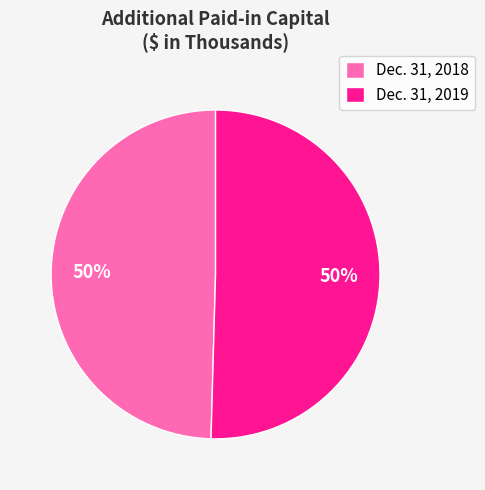

How many slices are in this pie chart?

2